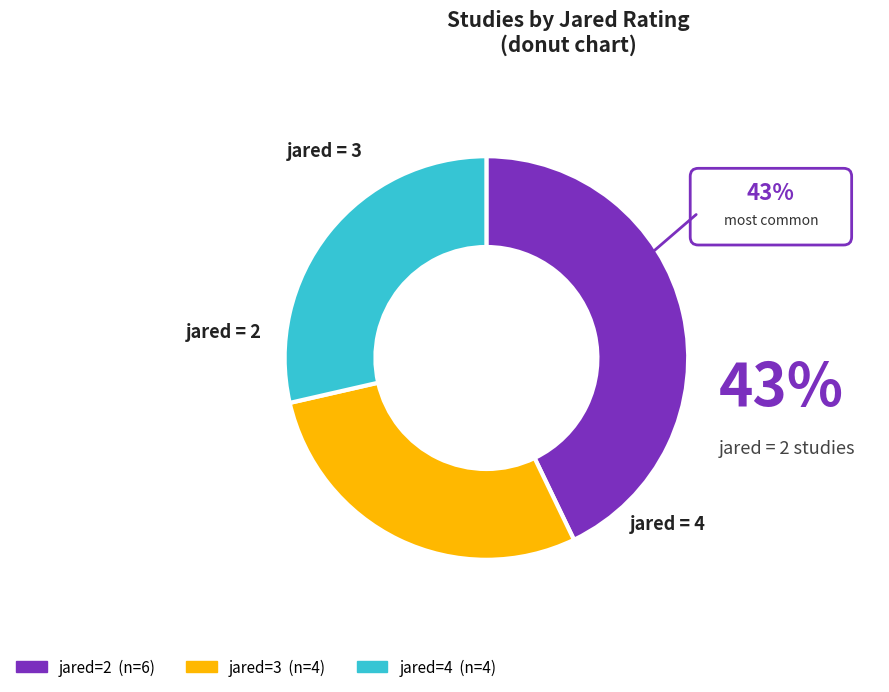

What is the largest slice in the pie chart?

jared=2